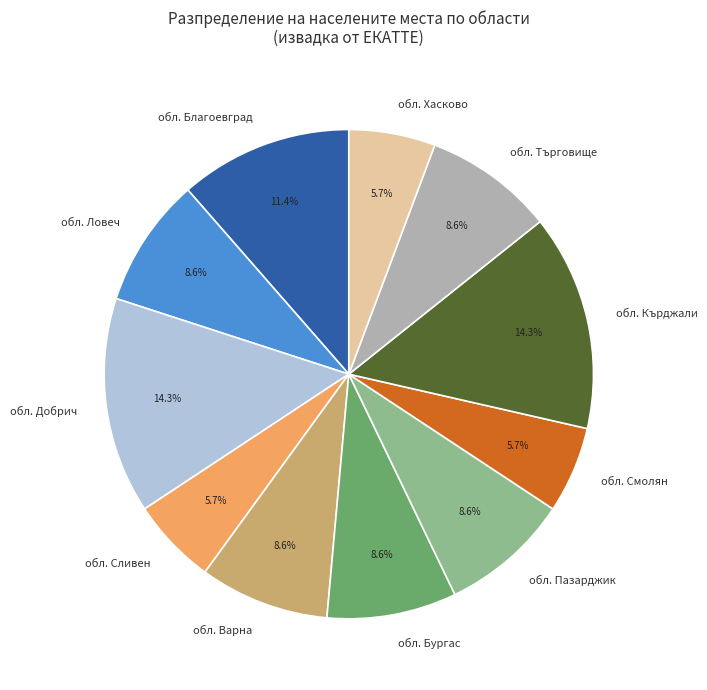

What percentage is NOT represented by обл. Бургас?

91.4%